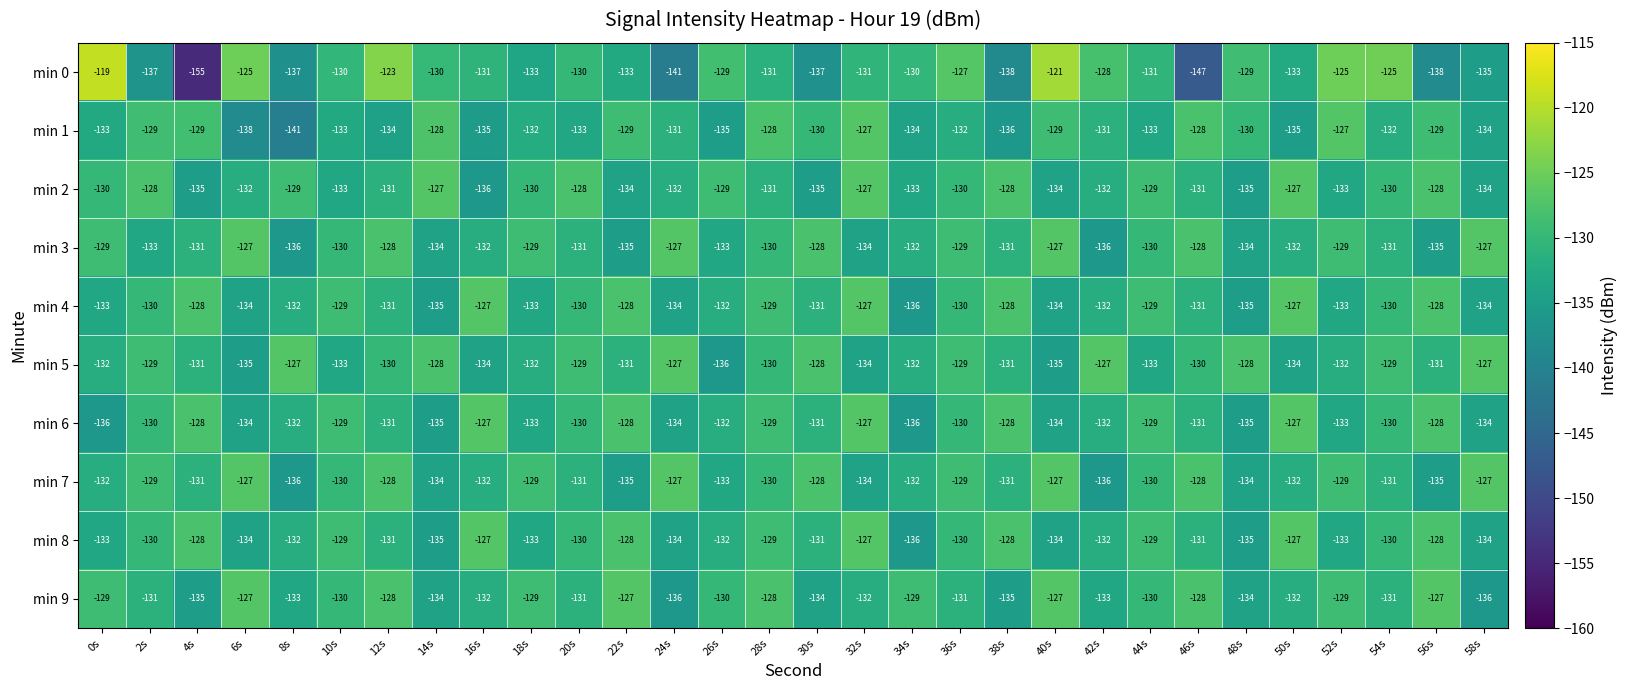

True or false: min 1 has a value of -129 at 22s.

True